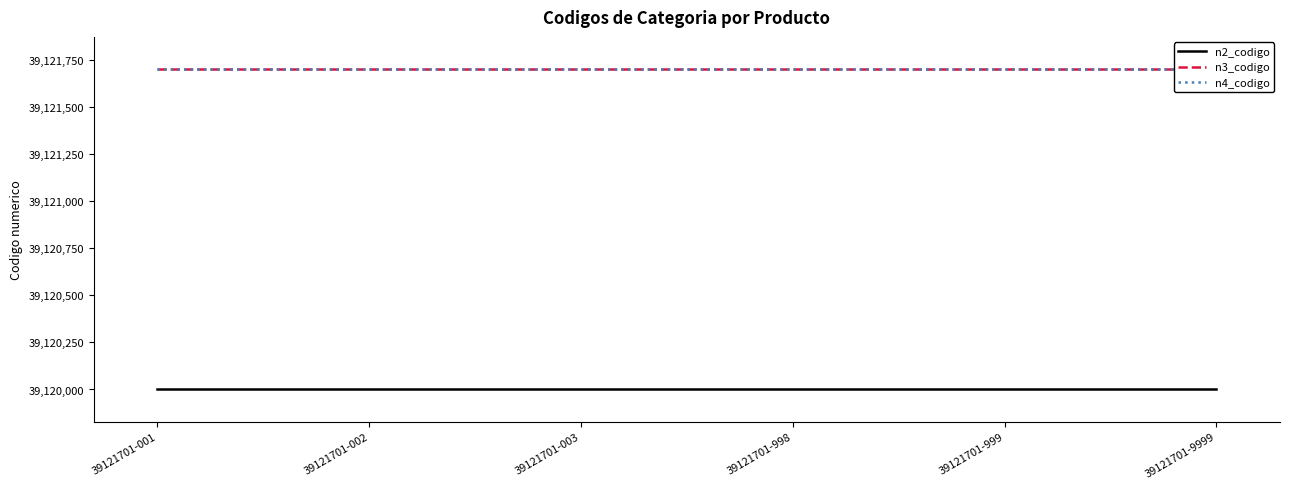

At how many categories does at least one series exceed 39121682?

6